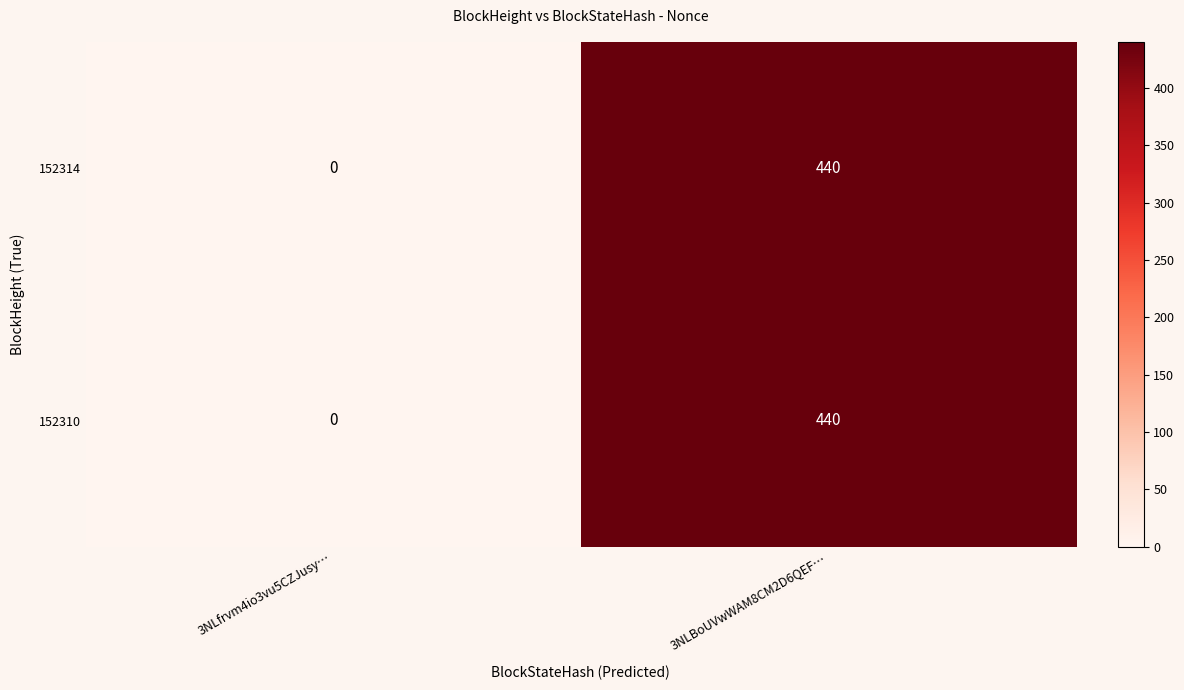

True or false: 152314 has a value of 0 at 3NLfrvm4io3vu5CZJusy….

True